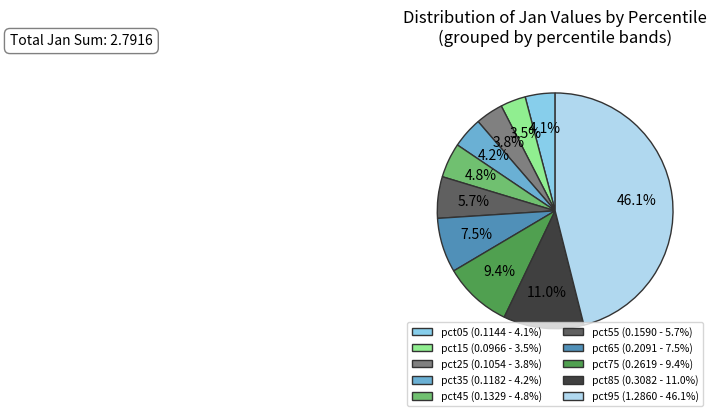

Does any single category account for the majority?

No